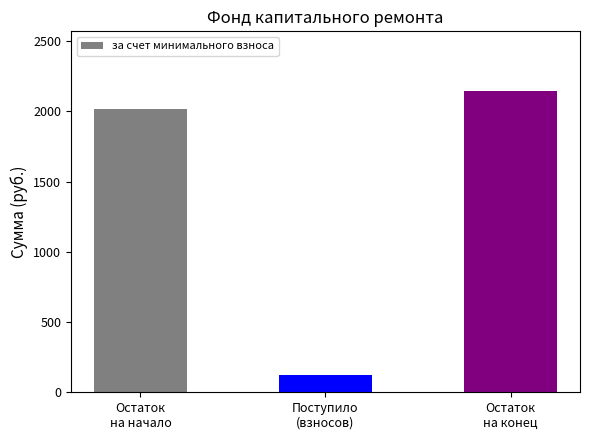

What is the label of the 3rd bar from the right?

Остаток
на начало